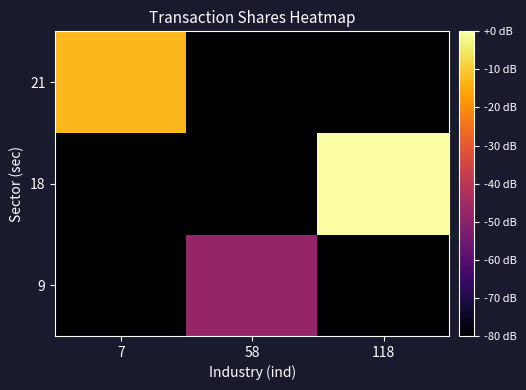

What is the difference between the highest and lowest values at 118?

235.5